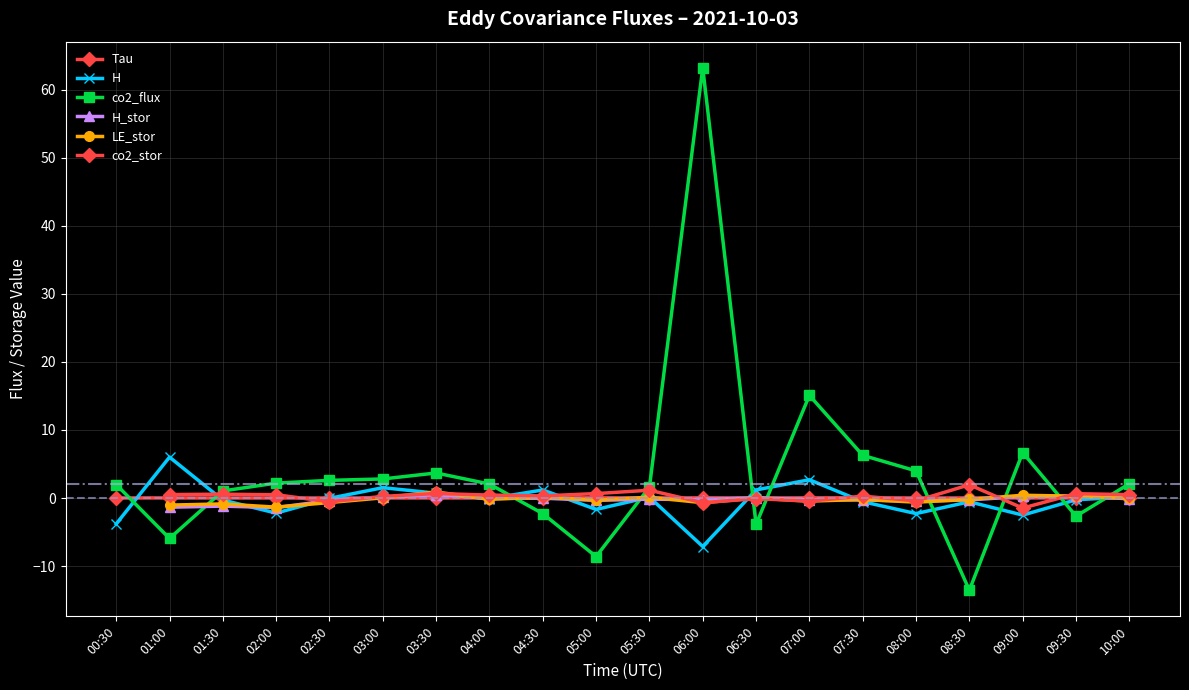

In H_stor, how many points are higher than both neighbors (excluding endpoints)?

6